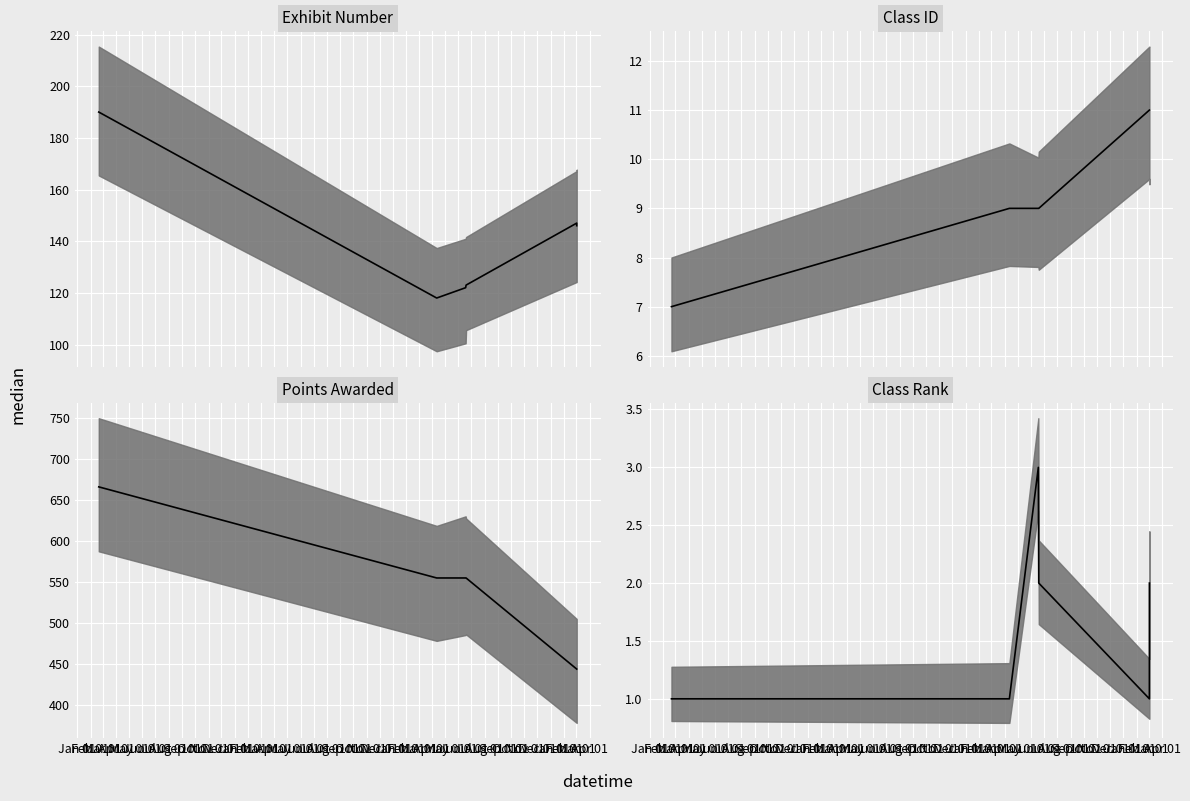

What is the difference between the maximum and minimum values in the Exhibit Number series?

72